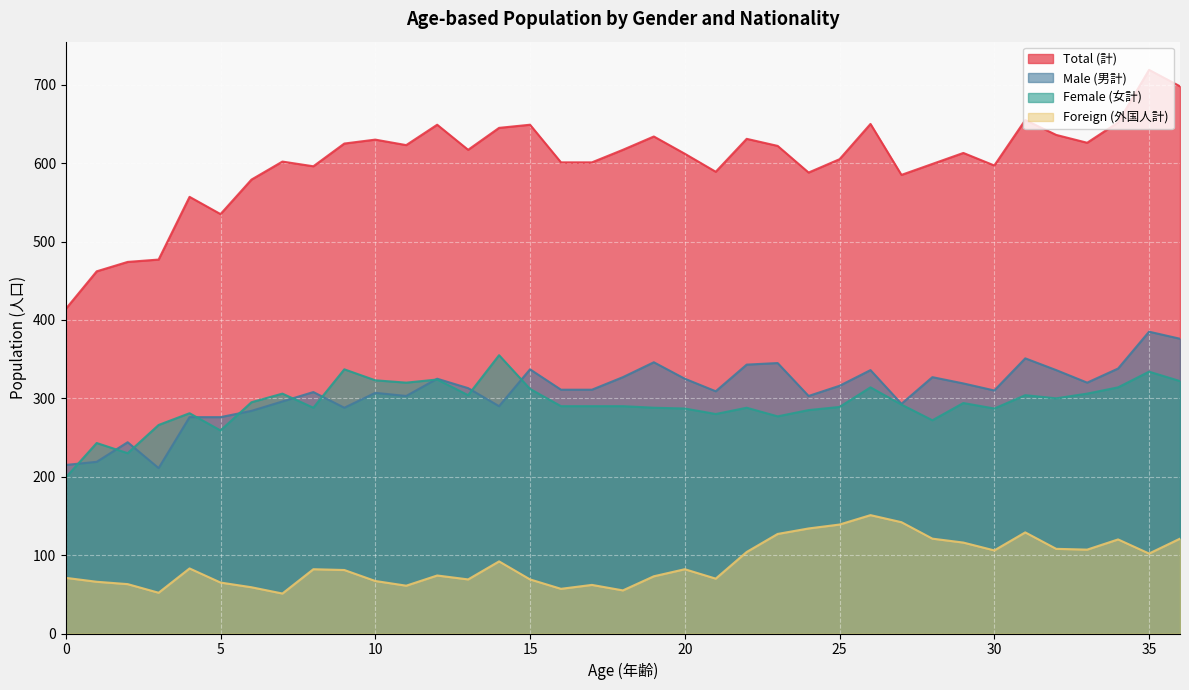

Which series has the widest spread of values?

Total (計)